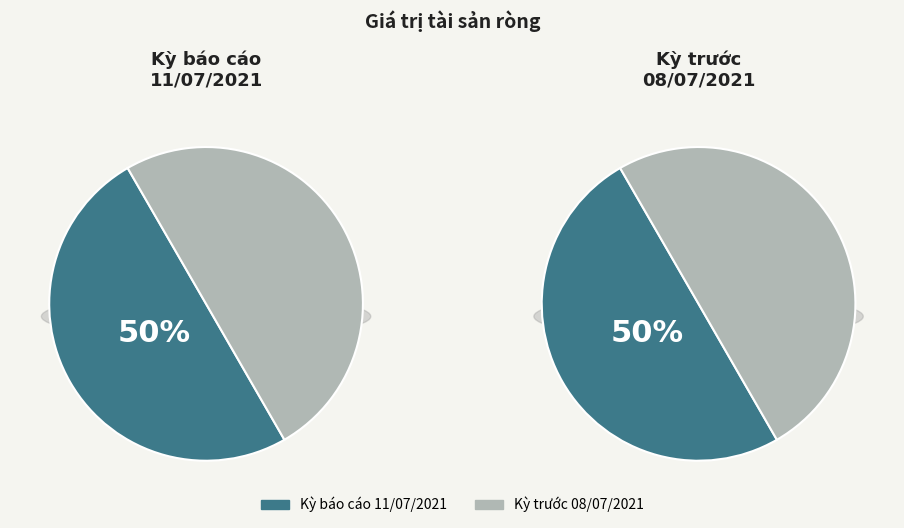

Count the number of slices in the pie.

2